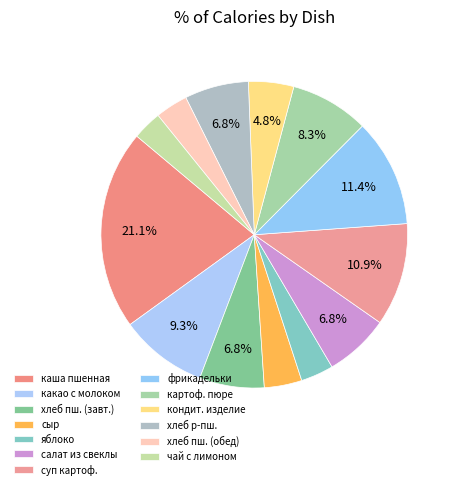

Which slice is the smallest?

чай с лимоном